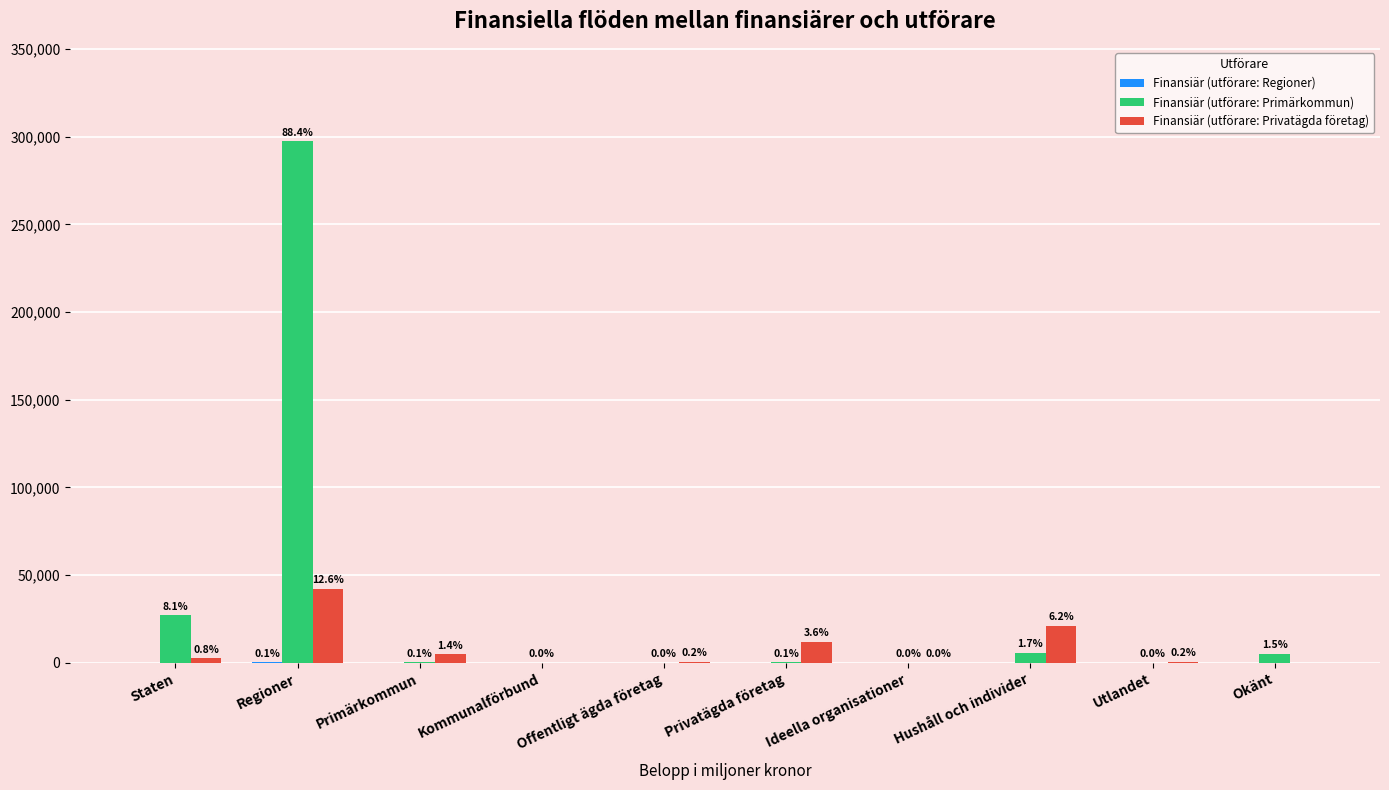

How many groups of bars are there?

10